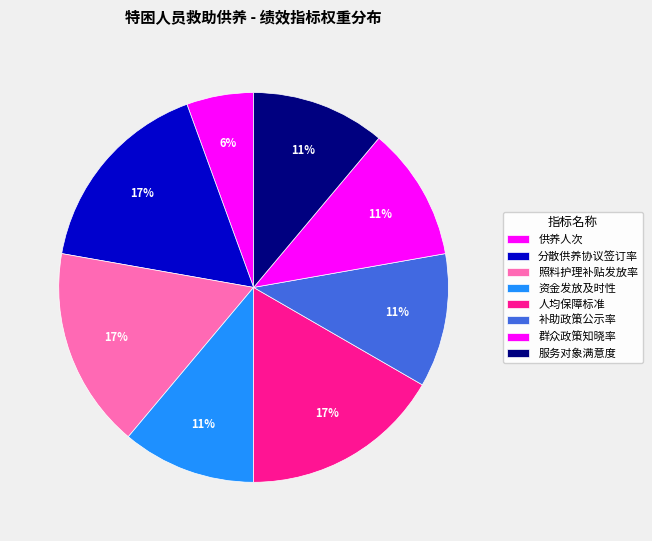

Which category has the smallest portion of the pie?

供养人次